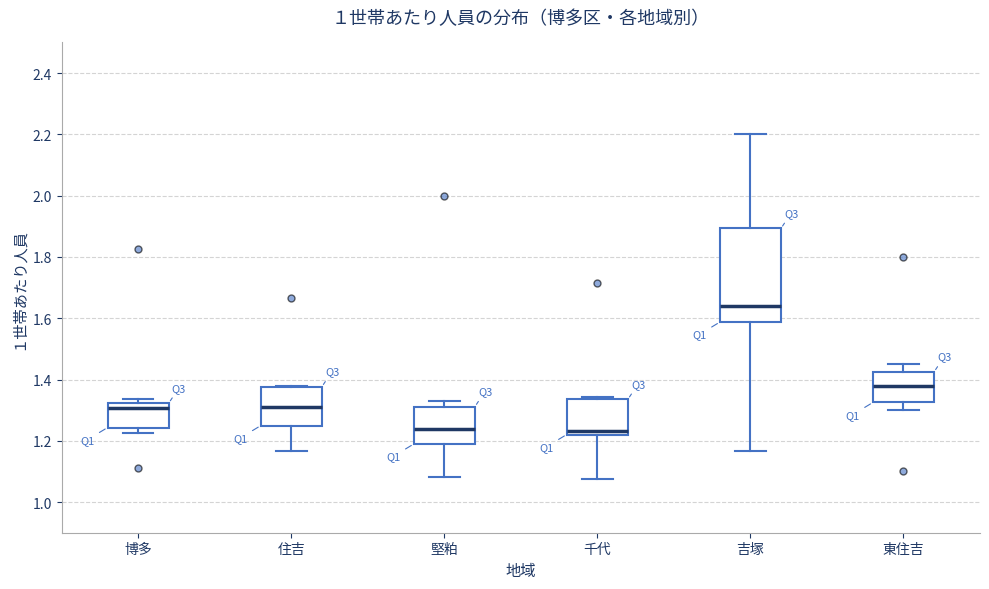

Reading left to right, read every box against the y-axis: the position of its median line, the range the box covers, and the ends of its whiskers. The values are not printed on the chart, so give them approximately, as read against the axis.

博多: median 1.30, box 1.24 to 1.32, whiskers 1.22 to 1.34
住吉: median 1.30, box 1.24 to 1.38, whiskers 1.16 to 1.38
堅粕: median 1.24, box 1.18 to 1.32, whiskers 1.08 to 1.34
千代: median 1.24, box 1.22 to 1.34, whiskers 1.08 to 1.34 (just above the box's upper edge)
吉塚: median 1.64, box 1.58 to 1.90, whiskers 1.16 to 2.20
東住吉: median 1.38, box 1.32 to 1.42, whiskers 1.30 to 1.46